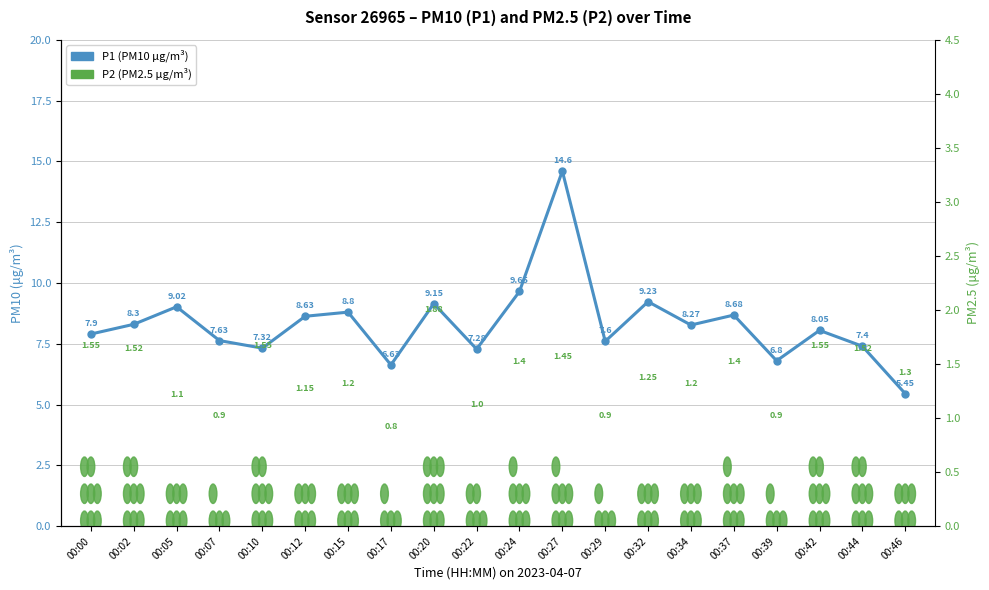

How many data points are above 8?

11